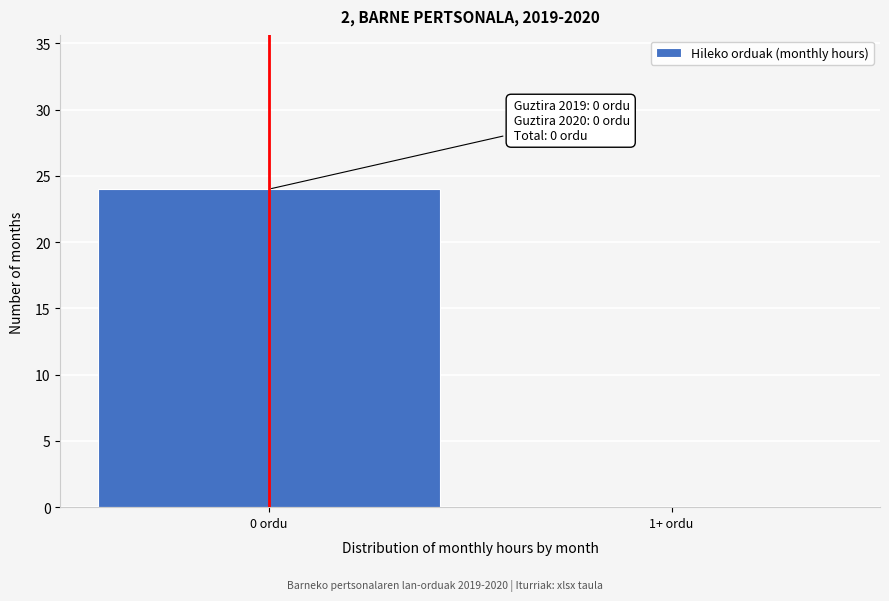

Reading right to left, extract all data points from this chart.

1+ ordu=0	0 ordu=24